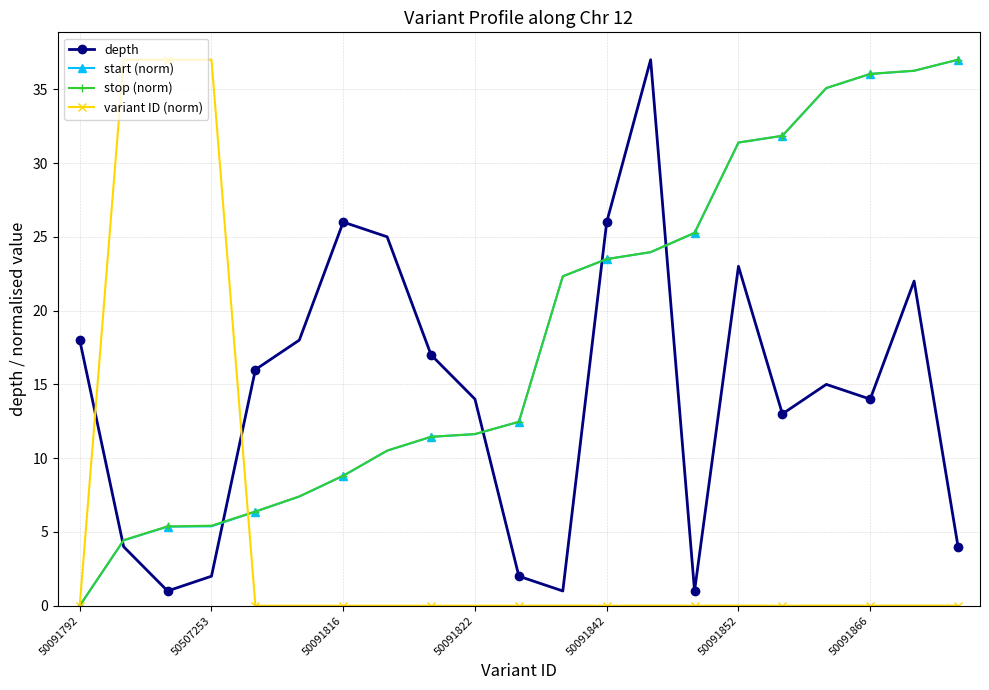

At which category does depth reach its first local peak?

50091816